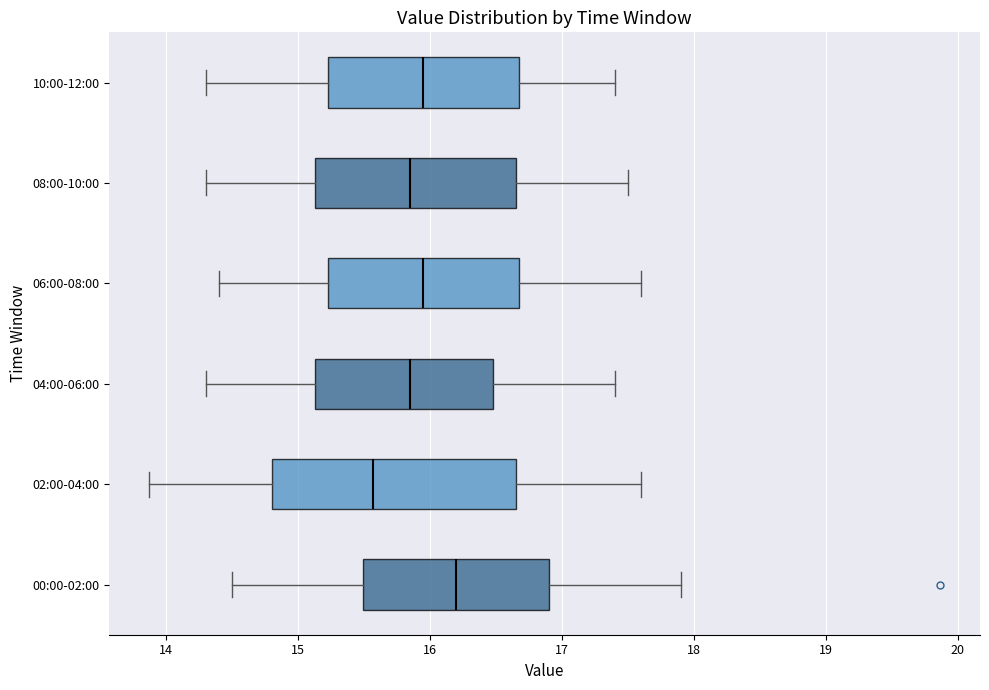

Reading bottom to top, read every box against the x-axis: the position of its median line, the range the box covers, and the ends of its whiskers. The values are not printed on the chart, so give them approximately, as read against the axis.

00:00-02:00: median 16.2, box 15.5 to 16.9, whiskers 14.5 to 17.9
02:00-04:00: median 15.6, box 14.8 to 16.7, whiskers 13.9 to 17.6
04:00-06:00: median 15.9, box 15.1 to 16.5, whiskers 14.3 to 17.4
06:00-08:00: median 16.0, box 15.2 to 16.7, whiskers 14.4 to 17.6
08:00-10:00: median 15.9, box 15.1 to 16.7, whiskers 14.3 to 17.5
10:00-12:00: median 16.0, box 15.2 to 16.7, whiskers 14.3 to 17.4